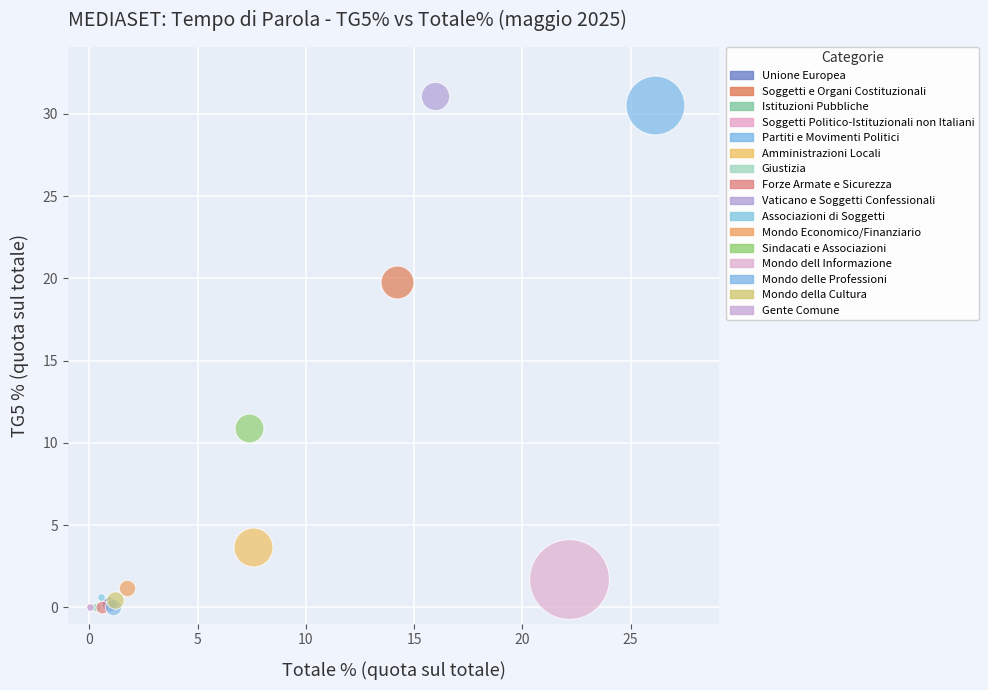

What are all the series names shown in the legend?

Unione Europea, Soggetti e Organi Costituzionali, Istituzioni Pubbliche, Soggetti Politico-Istituzionali non Italiani, Partiti e Movimenti Politici, Amministrazioni Locali, Giustizia, Forze Armate e Sicurezza, Vaticano e Soggetti Confessionali, Associazioni di Soggetti, Mondo Economico/Finanziario, Sindacati e Associazioni, Mondo dell Informazione, Mondo delle Professioni, Mondo della Cultura, Gente Comune